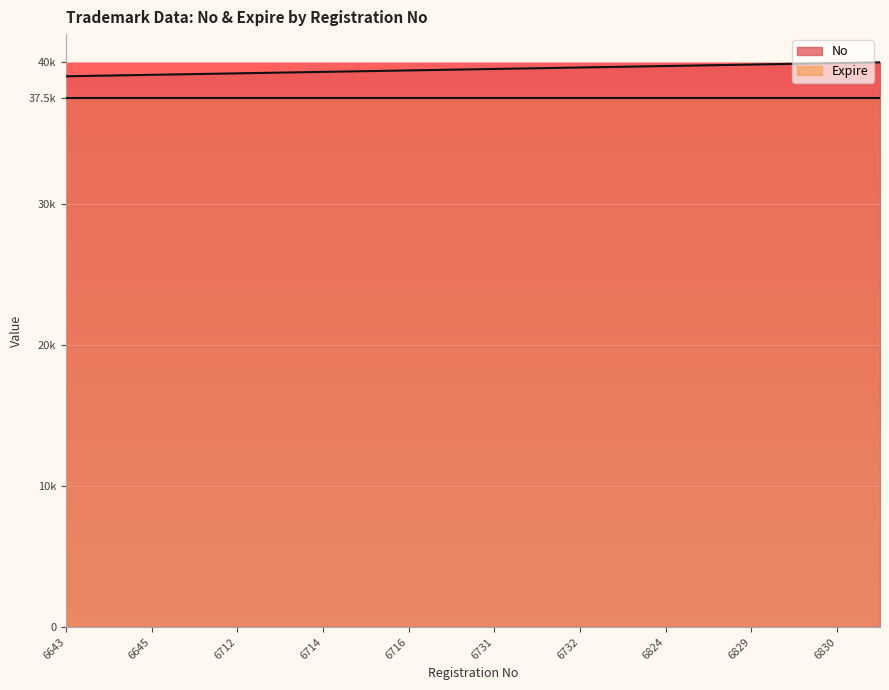

List the labels in order of value, smallest first.

6643, 6644, 6645, 6665, 6712, 6713, 6714, 6715, 6716, 6717, 6731, 7403, 6732, 7404, 6824, 6827, 6829, 20644, 6830, 20621